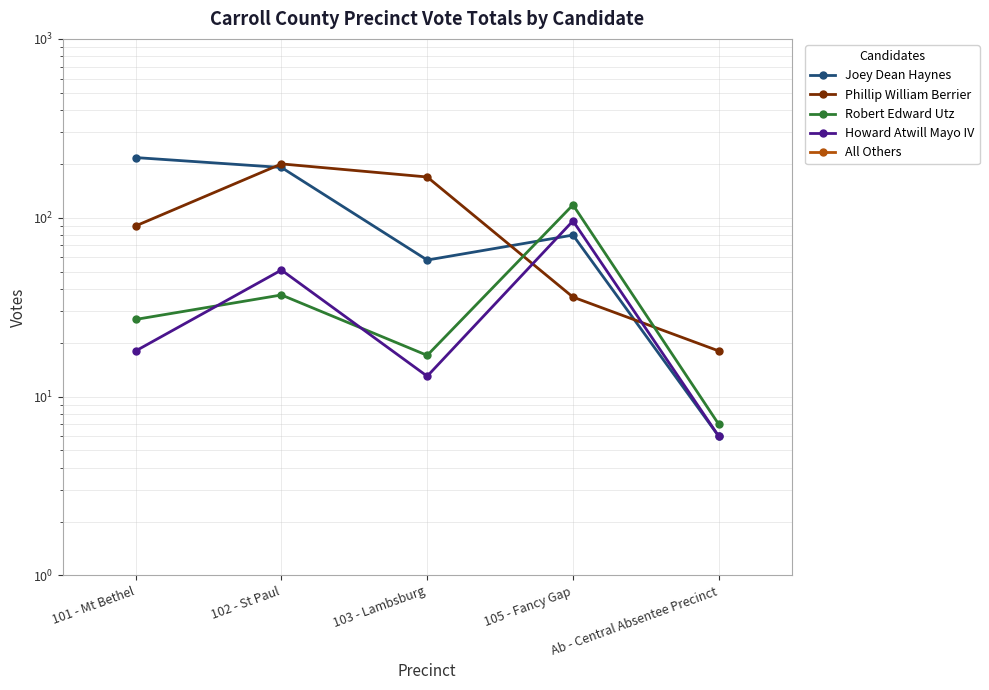

The value of Joey Dean Haynes at 102 - St Paul is 191. True or false?

True